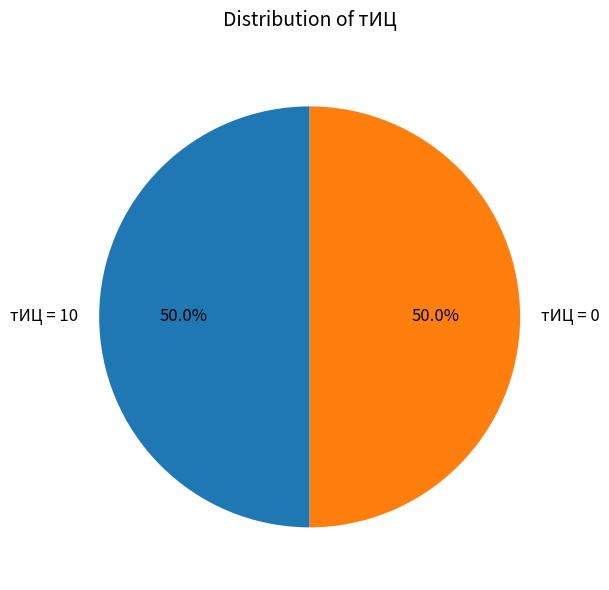

What is the total percentage of тИЦ = 0 and тИЦ = 10?

100.0%